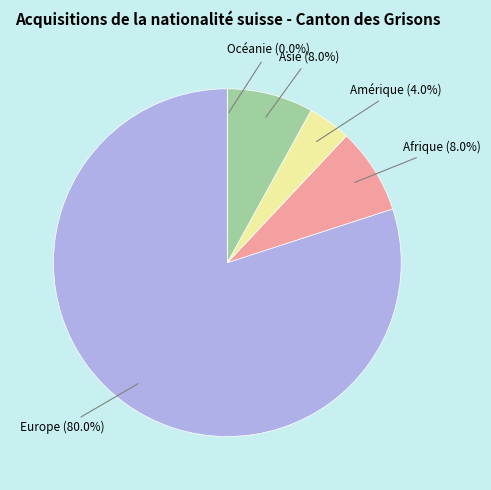

To the nearest percent, what is the average slice percentage?

20%